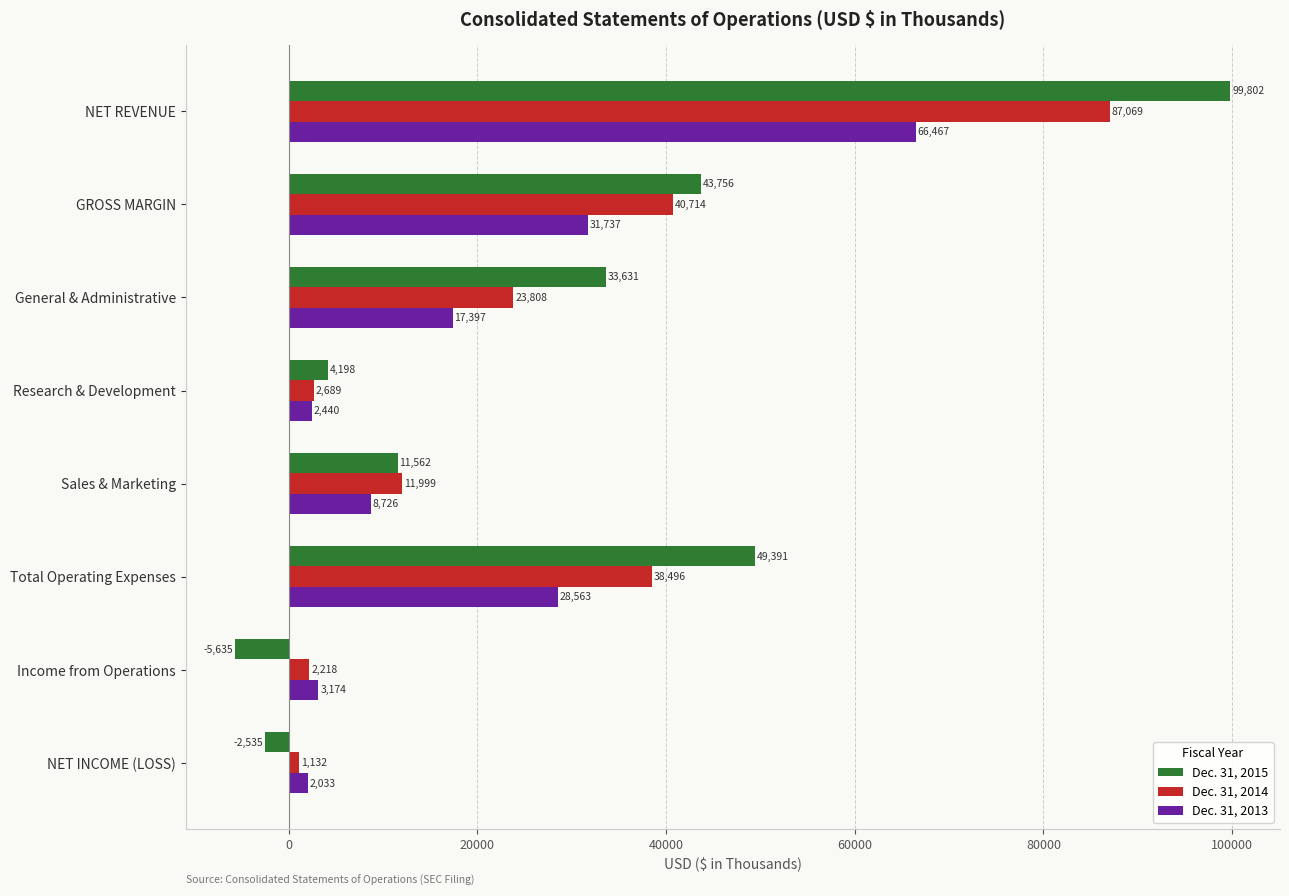

True or false: Dec. 31, 2015 has a value of 67175 at GROSS MARGIN.

False